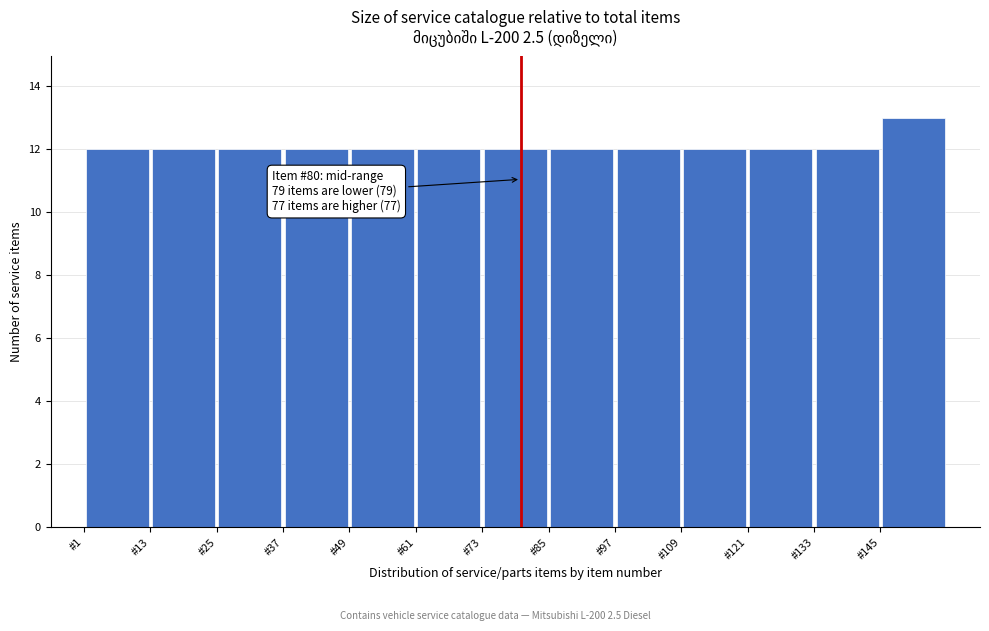

Over which range of the x-axis is the bar tallest?

145 to 157